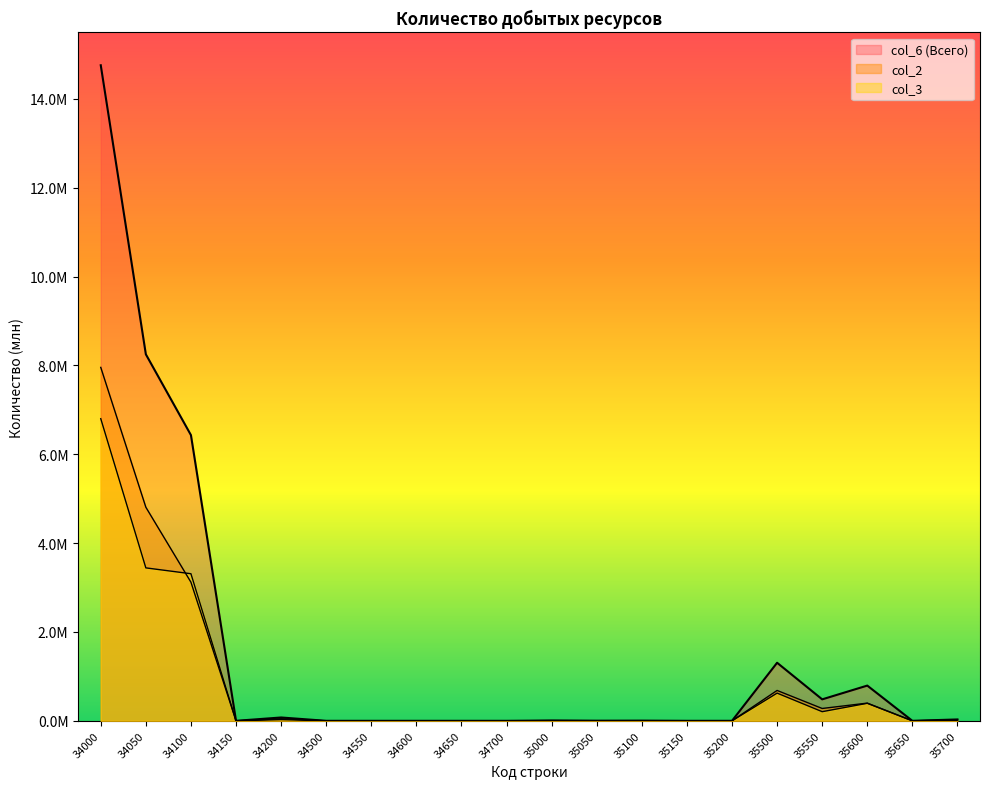

Does the chart display data point markers on the line(s)?

No